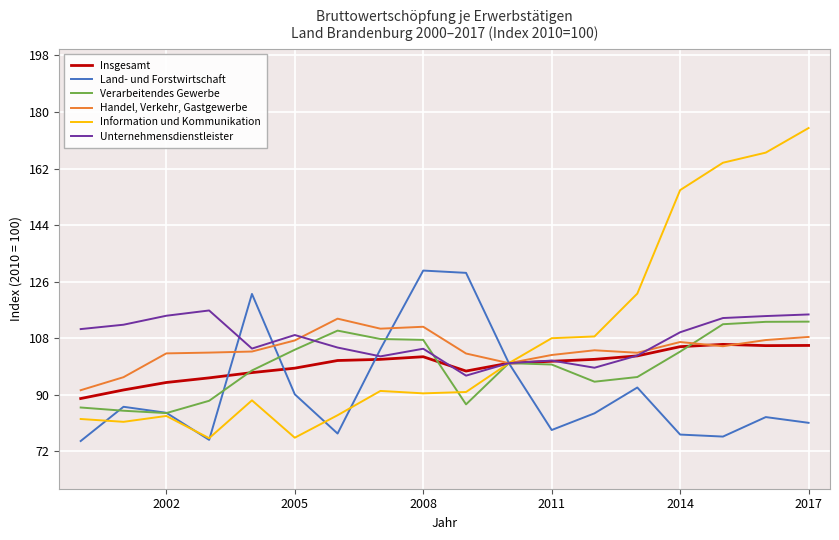

Count the number of categories in the chart.

18